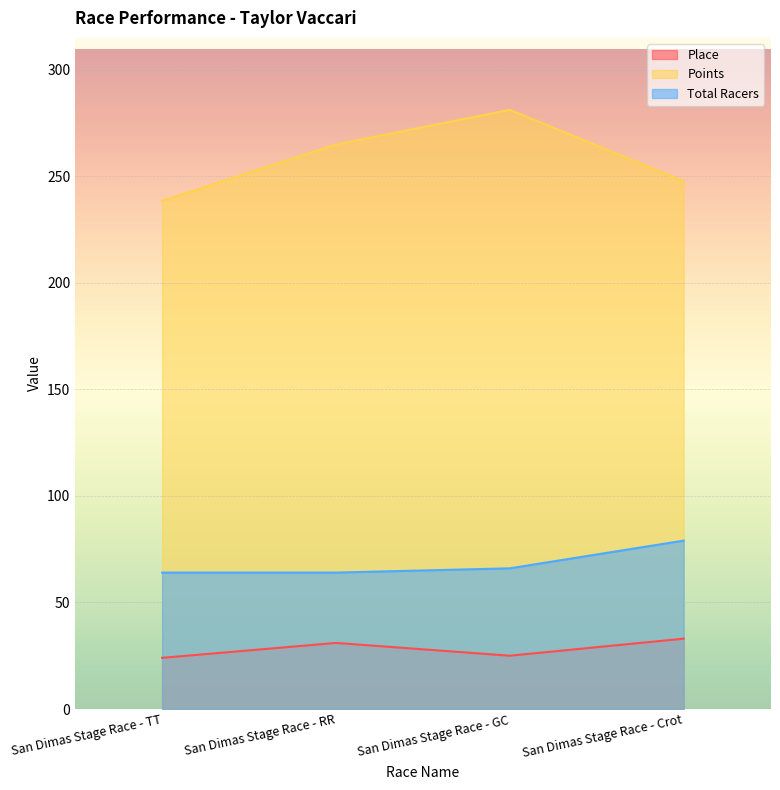

What is the average value of the Total Racers series?

68.2